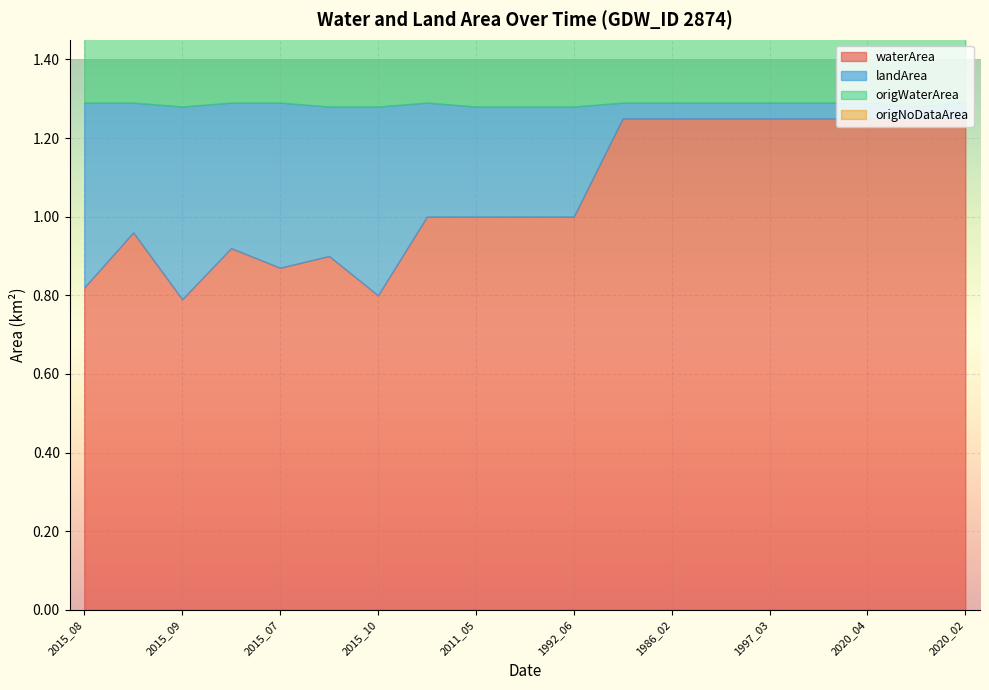

True or false: origWaterArea and landArea intersect in this chart.

False